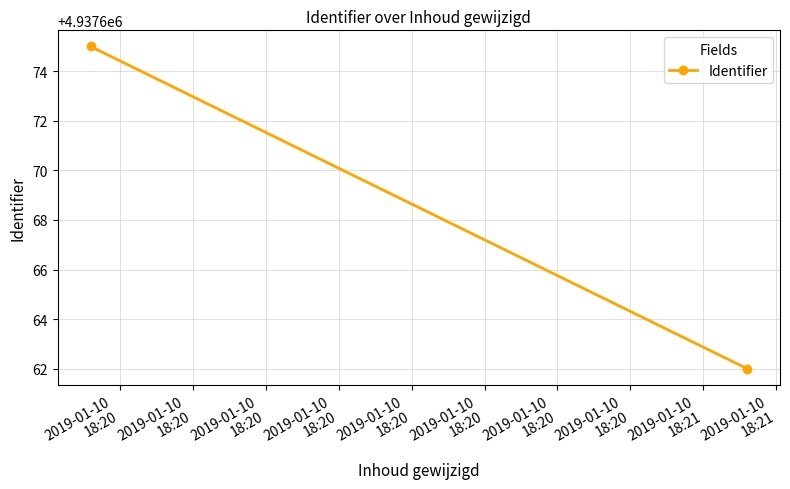

Count the values in the range 4937662 to 4937675.

2